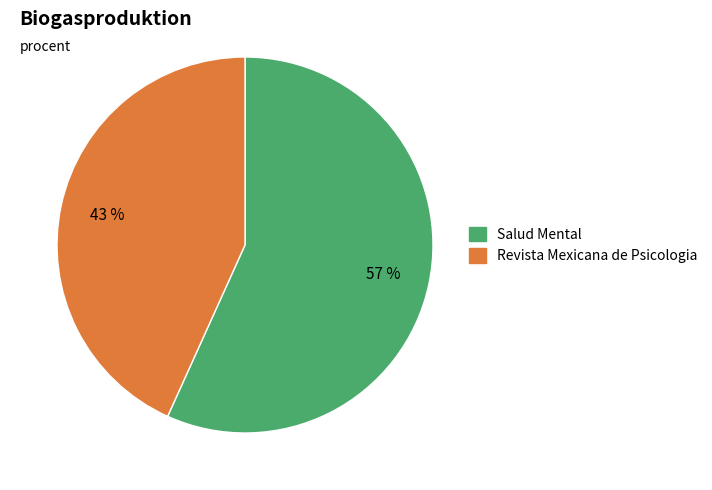

Is it true that Salud Mental is 46% of the pie?

False